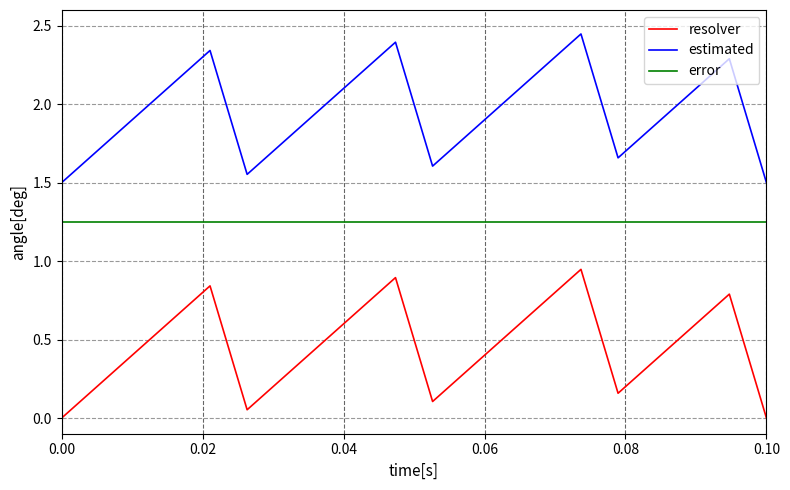

True or false: estimated and resolver cross at least once.

False